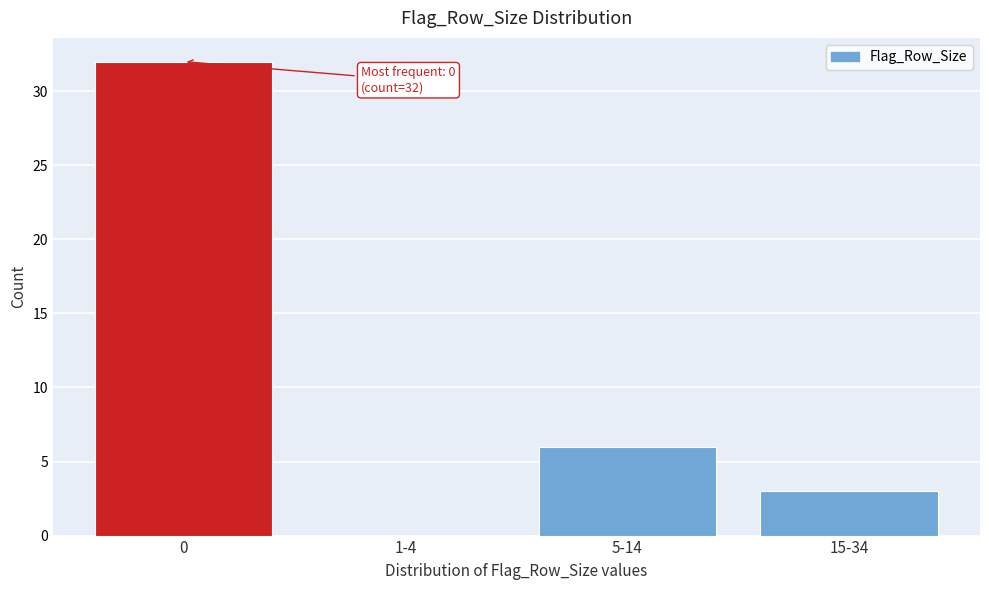

Reading left to right, what are all the values shown in this chart?

0=32	1-4=0	5-14=6	15-34=3